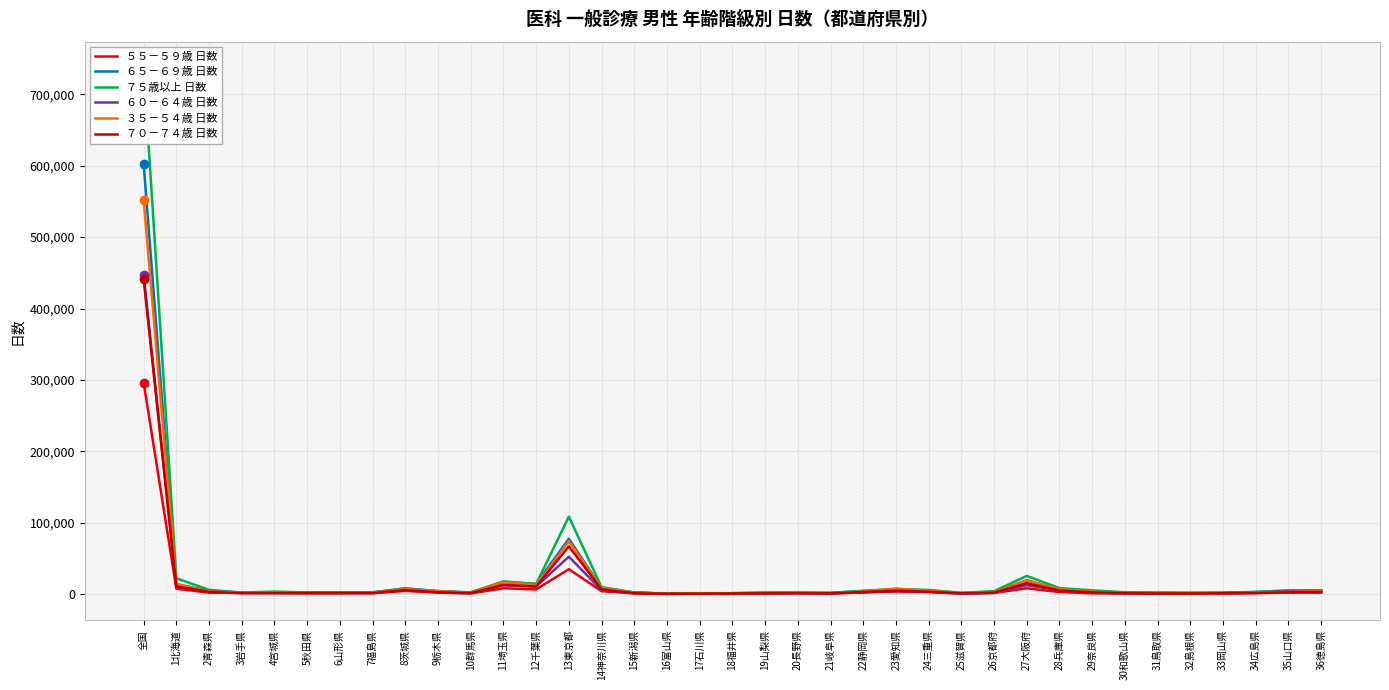

At which category does the chart reach its minimum across all series?

16富山県